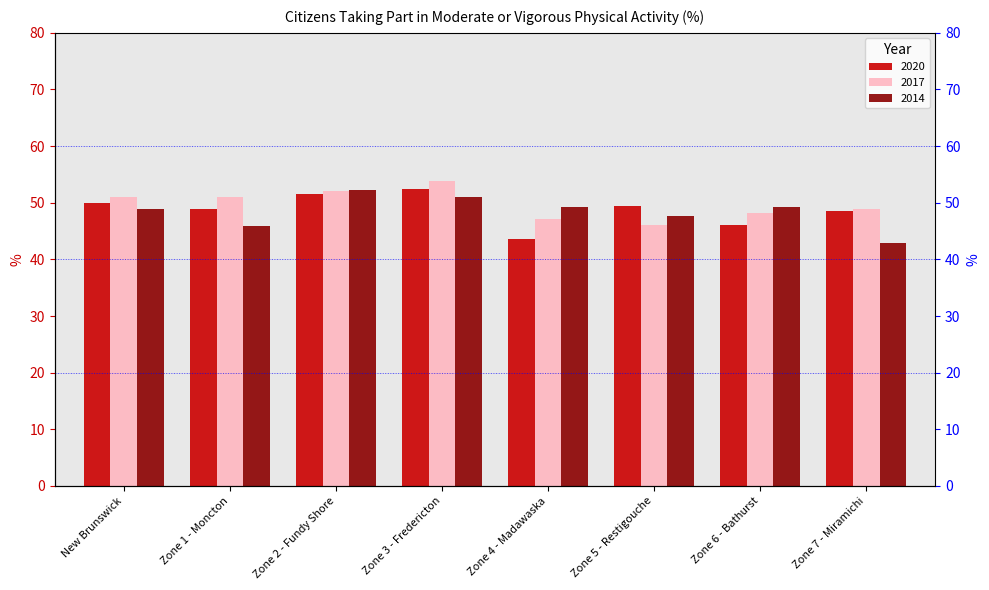

What is the sum of all 2014 values?

387.2